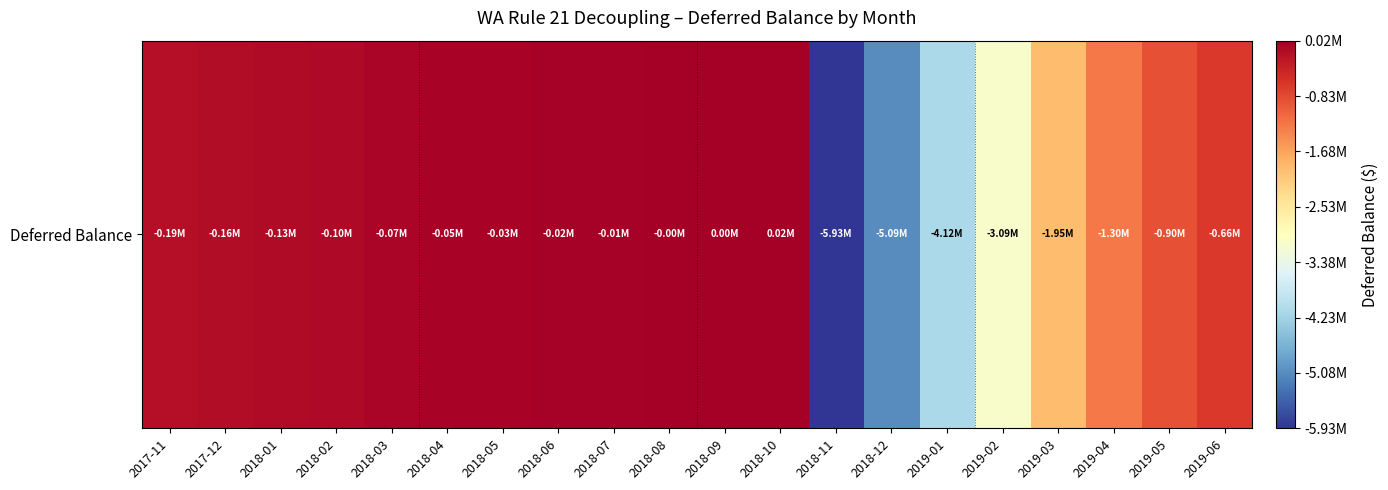

Reading left to right, transcribe all the data shown in this chart.

2017-11=-186064.2	2017-12=-162306.7	2018-01=-125995.3	2018-02=-101032.8	2018-03=-71014.0	2018-04=-47155.9	2018-05=-30206.0	2018-06=-19426.0	2018-07=-10621.7	2018-08=-2588.4	2018-09=4399.9	2018-10=19277.7	2018-11=-5932380.5	2018-12=-5089099.0	2019-01=-4124640.3	2019-02=-3089840.5	2019-03=-1945226.2	2019-04=-1296286.5	2019-05=-902155.4	2019-06=-660483.6